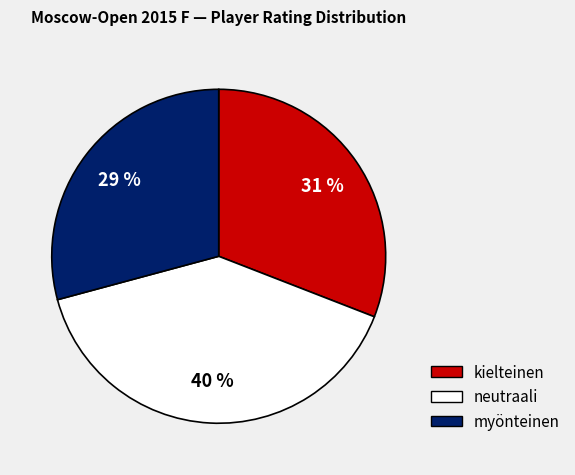

Is there a majority slice in this chart?

No